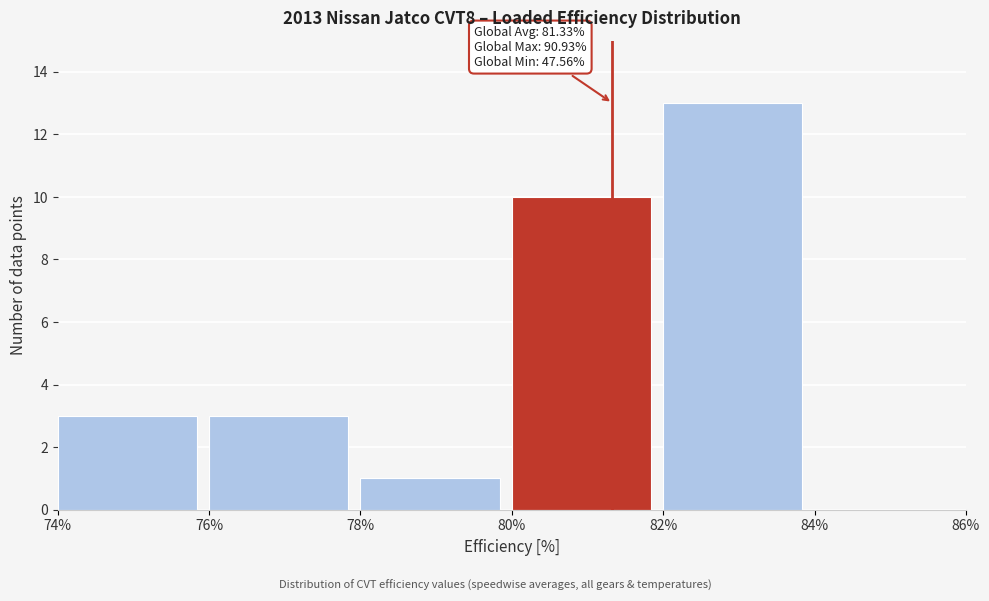

Over which range of the x-axis is the bar tallest?

82% to 84%